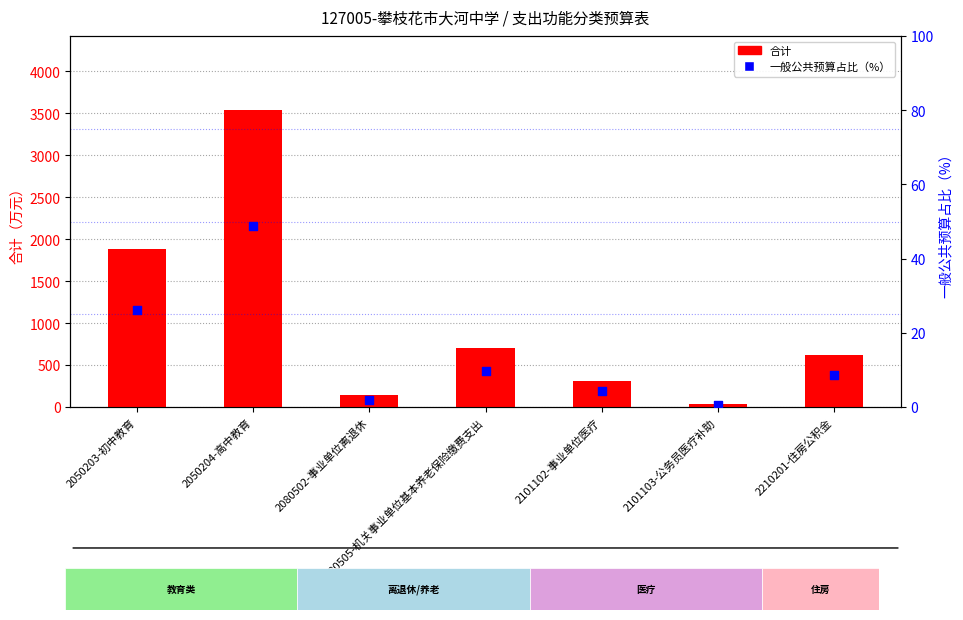

At which category is the sum across all series the highest?

2050204-高中教育